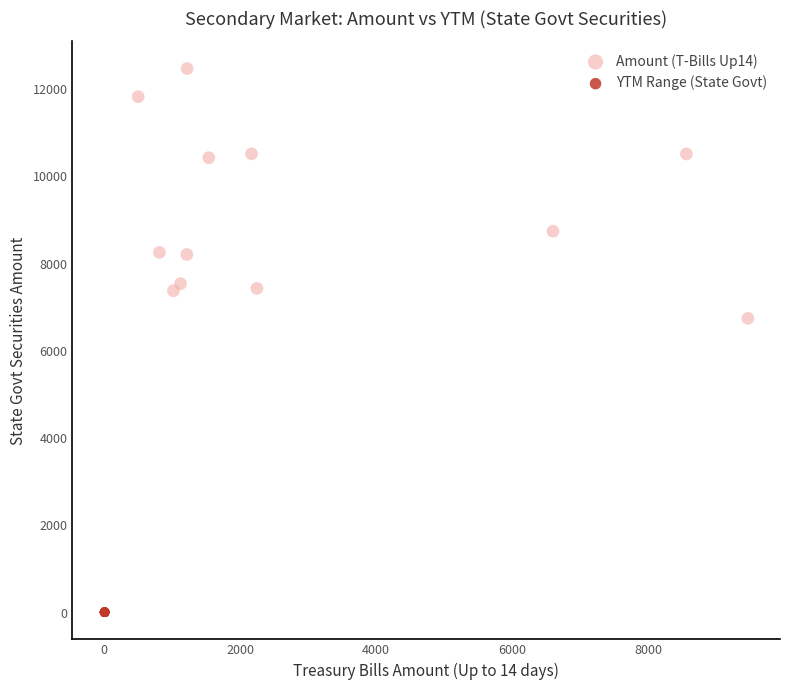

Which series reaches the minimum Y coordinate?

YTM Range (State Govt)